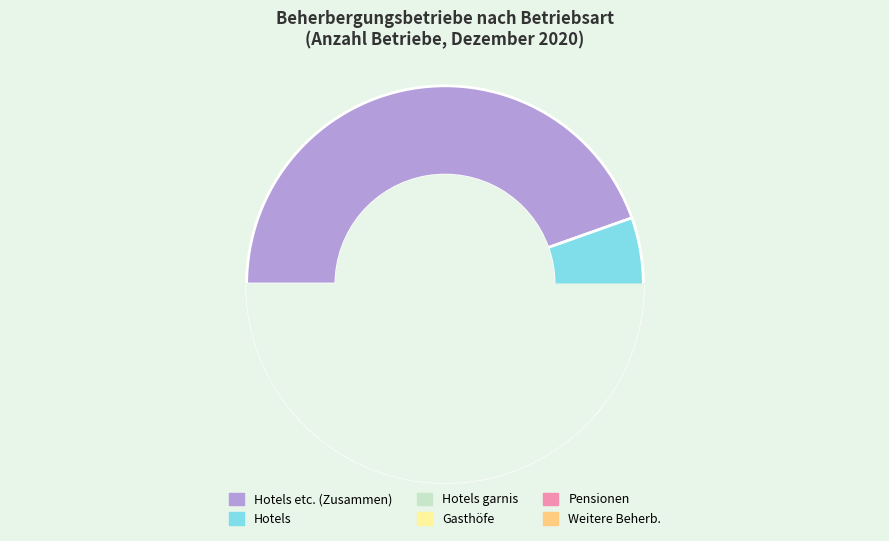

True or false: Gasthöfe accounts for 1% of the total.

True